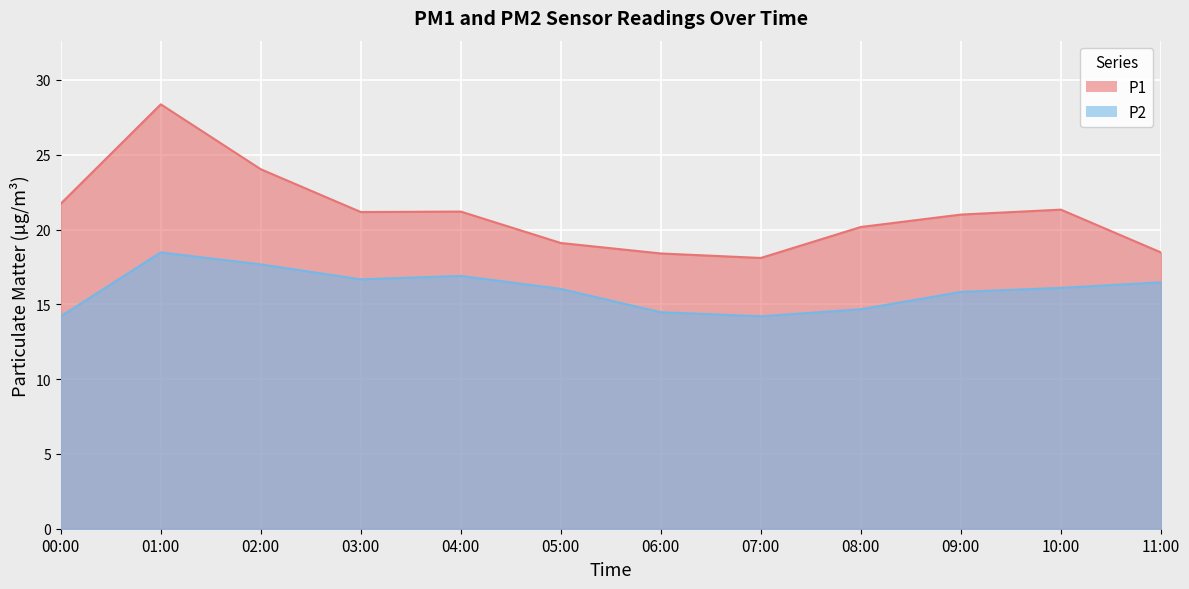

What is the sum of the P2 values at 08:00 and 03:00?

31.3